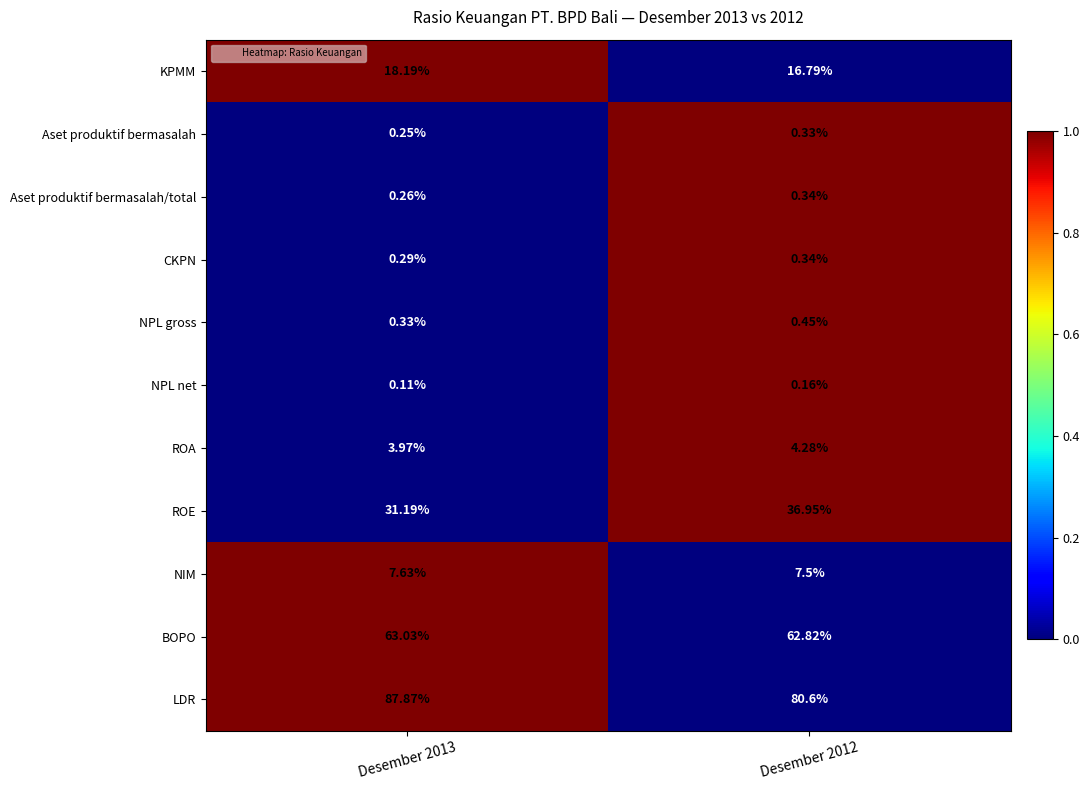

At which category is the sum across all series the highest?

Desember 2013